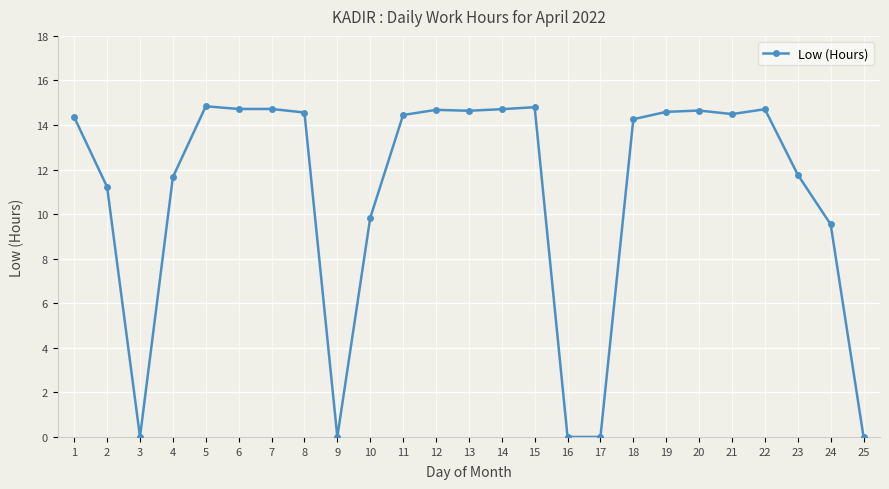

What is the maximum value shown in the chart?

14.8